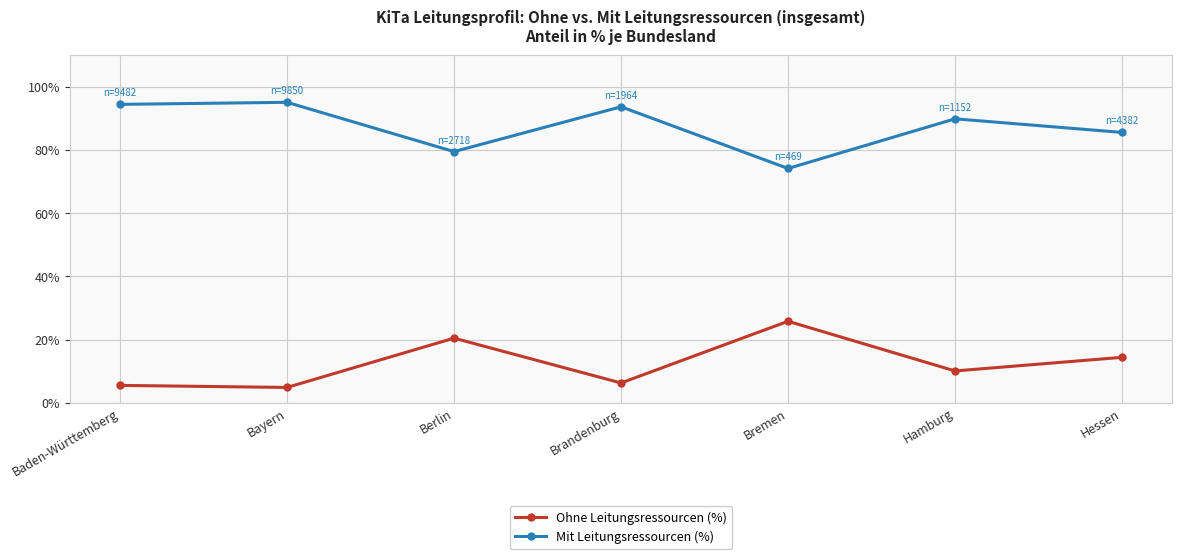

What is the spread (max minus min) of values at Berlin?

59.1